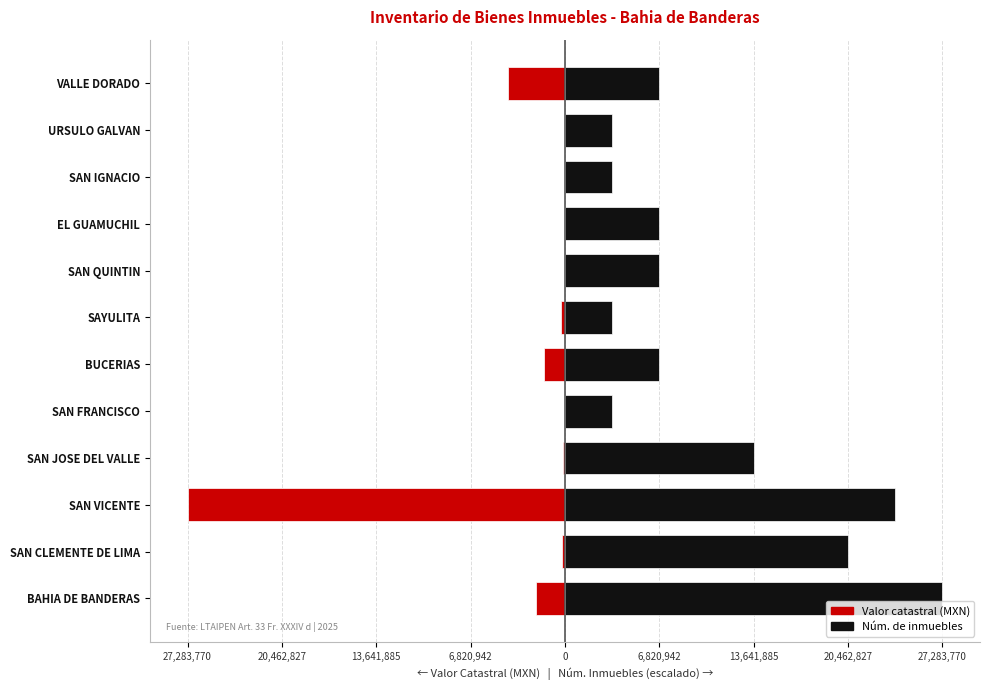

List the series in order of their overall mean, highest first.

Núm. de inmuebles (escalado), Valor catastral